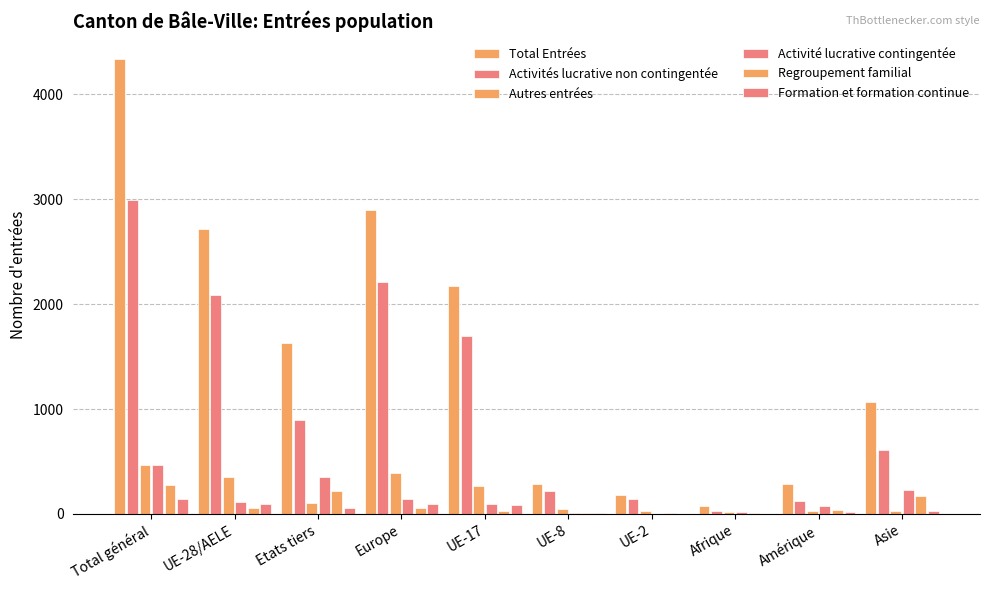

Rank the categories by Formation et formation continue value from highest to lowest.

Total général, Europe, UE-28/AELE, UE-17, Etats tiers, Asie, Amérique, UE-8, UE-2, Afrique